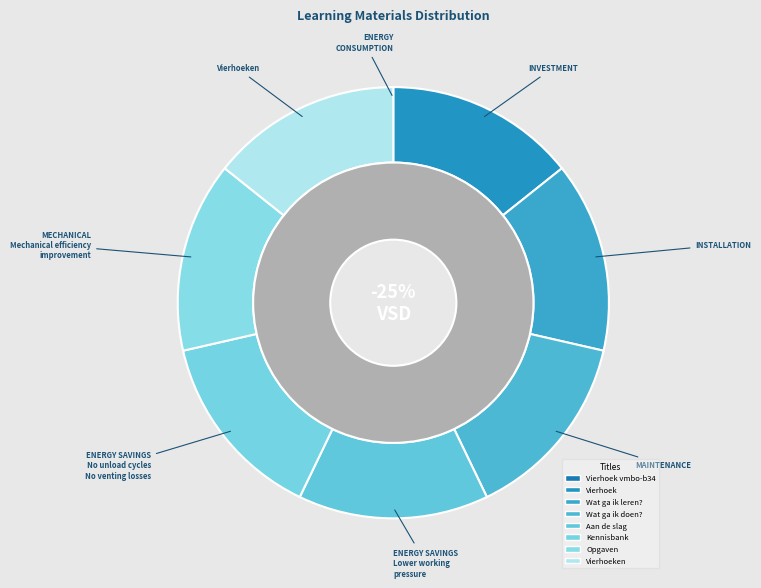

The Aan de slag slice represents 6% of the pie. True or false?

False